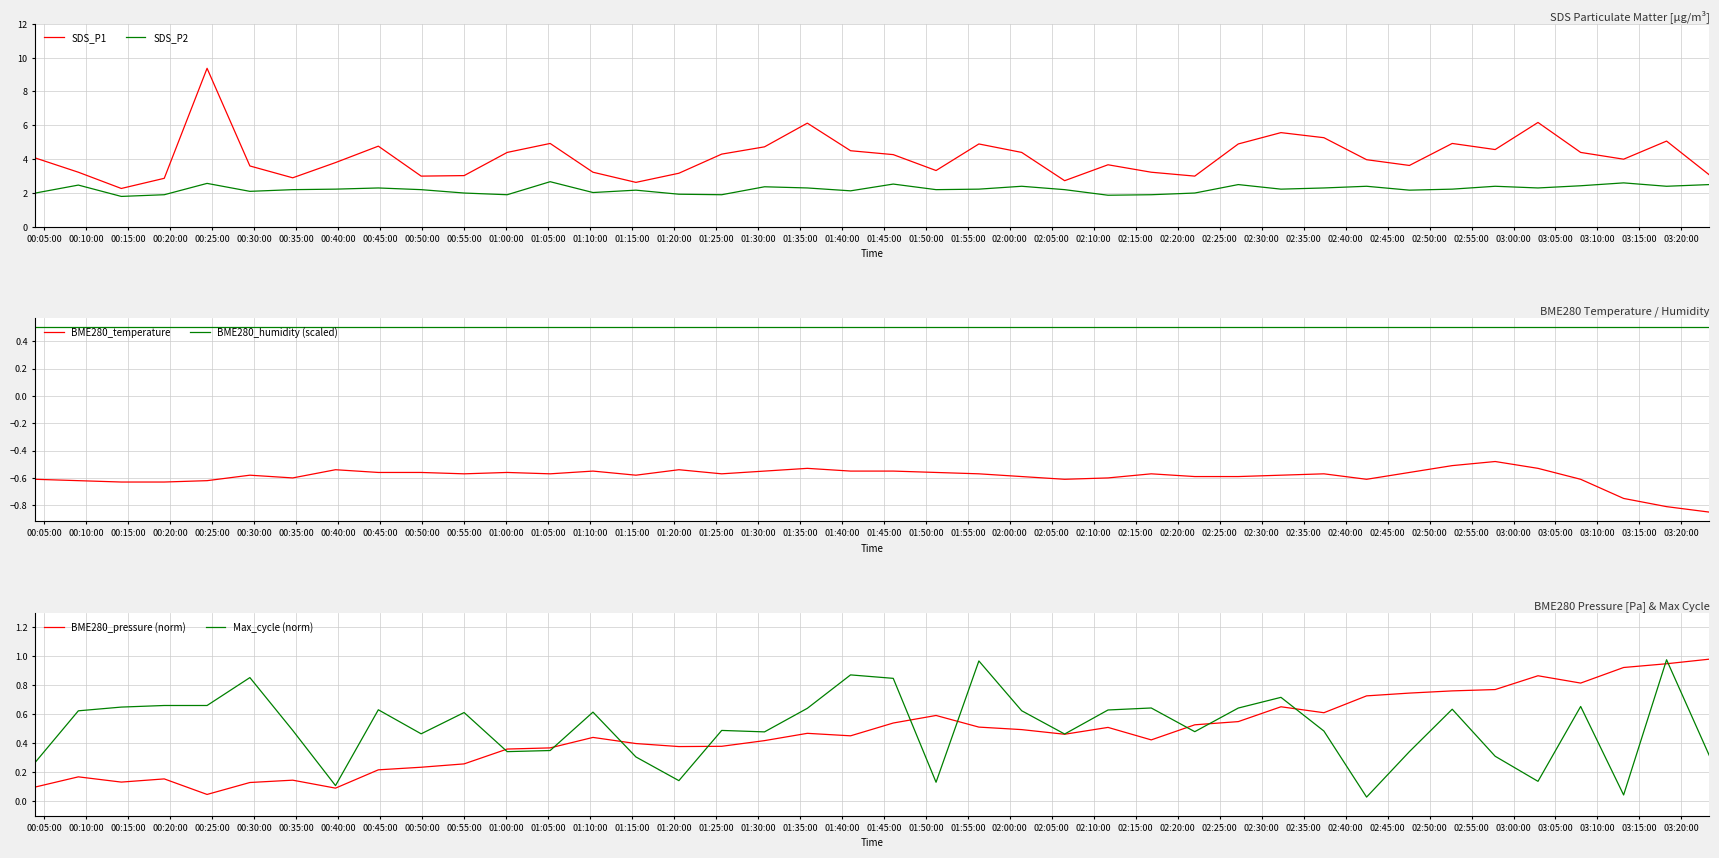

True or false: BME280_temperature and BME280_humidity (scaled) intersect in this chart.

False